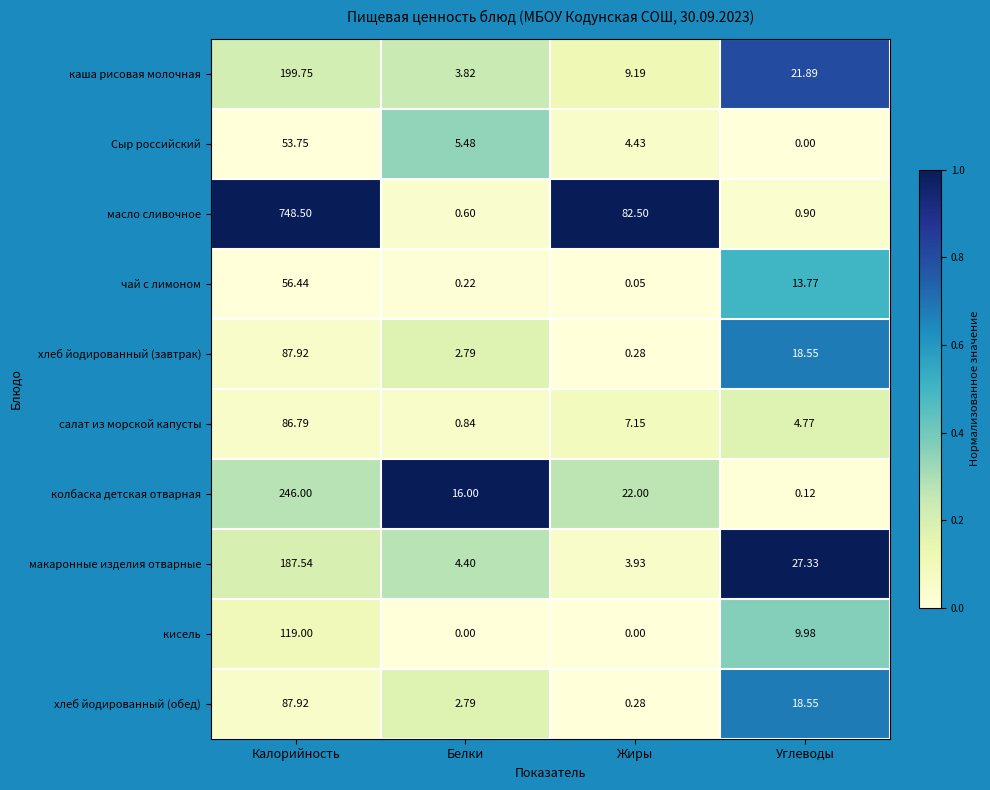

Between Жиры and Углеводы, which series saw the biggest shift?

масло сливочное